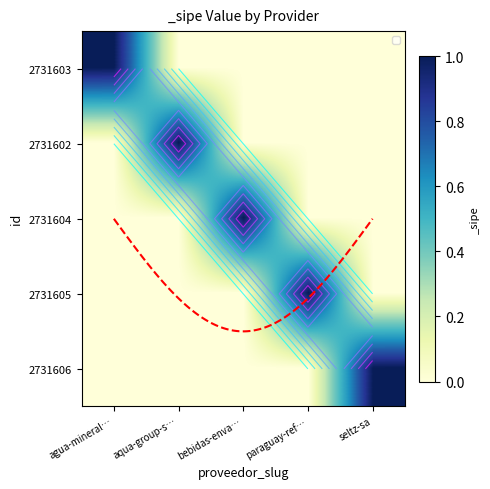

What is the total value across all series at seltz-sa?

1